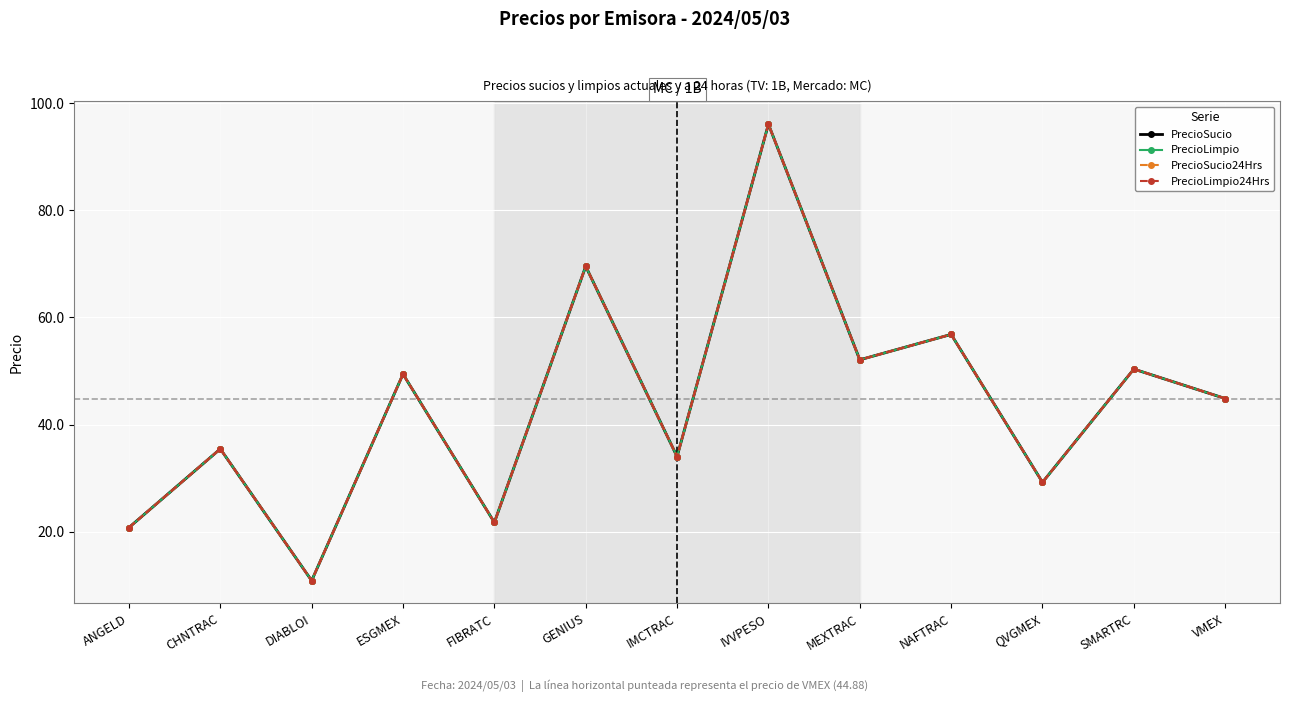

Reading left to right, what are all the values shown in this chart?

PrecioSucio: ANGELD=20.8	CHNTRAC=35.5	DIABLOI=10.9	ESGMEX=49.4	FIBRATC=21.8	GENIUS=69.5	IMCTRAC=34.0	IVVPESO=96.1	MEXTRAC=52.1	NAFTRAC=56.8	QVGMEX=29.2	SMARTRC=50.4	VMEX=44.9
PrecioLimpio: ANGELD=20.8	CHNTRAC=35.5	DIABLOI=10.9	ESGMEX=49.4	FIBRATC=21.8	GENIUS=69.5	IMCTRAC=34.0	IVVPESO=96.1	MEXTRAC=52.1	NAFTRAC=56.8	QVGMEX=29.2	SMARTRC=50.4	VMEX=44.9
PrecioSucio24Hrs: ANGELD=20.8	CHNTRAC=35.5	DIABLOI=10.9	ESGMEX=49.4	FIBRATC=21.8	GENIUS=69.5	IMCTRAC=34.0	IVVPESO=96.1	MEXTRAC=52.1	NAFTRAC=56.8	QVGMEX=29.2	SMARTRC=50.4	VMEX=44.9
PrecioLimpio24Hrs: ANGELD=20.8	CHNTRAC=35.5	DIABLOI=10.9	ESGMEX=49.4	FIBRATC=21.8	GENIUS=69.5	IMCTRAC=34.0	IVVPESO=96.1	MEXTRAC=52.1	NAFTRAC=56.8	QVGMEX=29.2	SMARTRC=50.4	VMEX=44.9